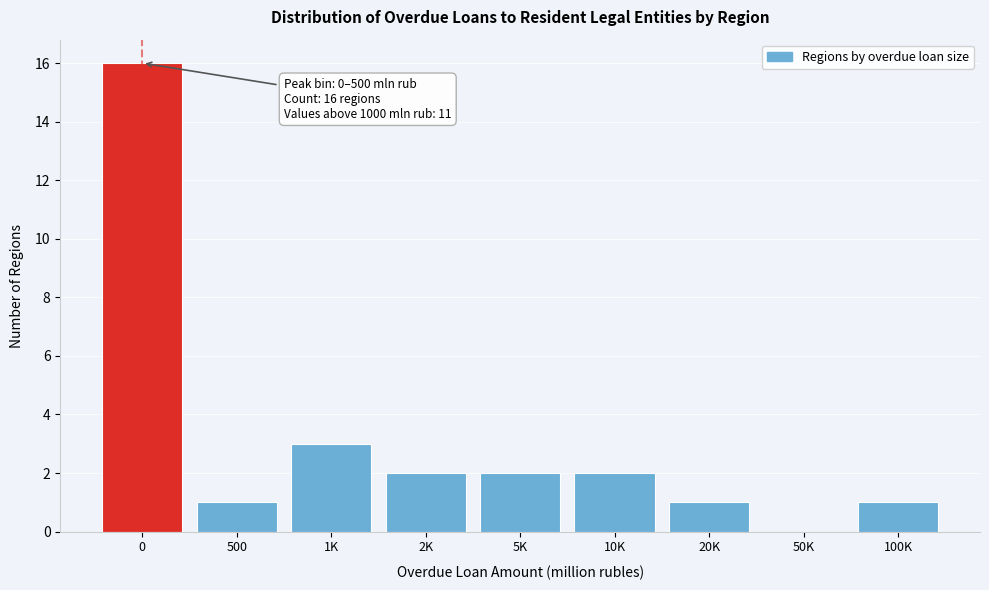

Reading left to right, extract all data points from this chart.

0=16	500=1	1K=3	2K=2	5K=2	10K=2	20K=1	50K=0	100K=1